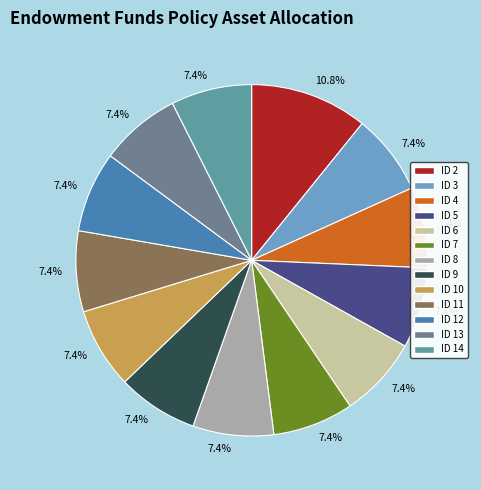

Which slice is the largest?

ID 2